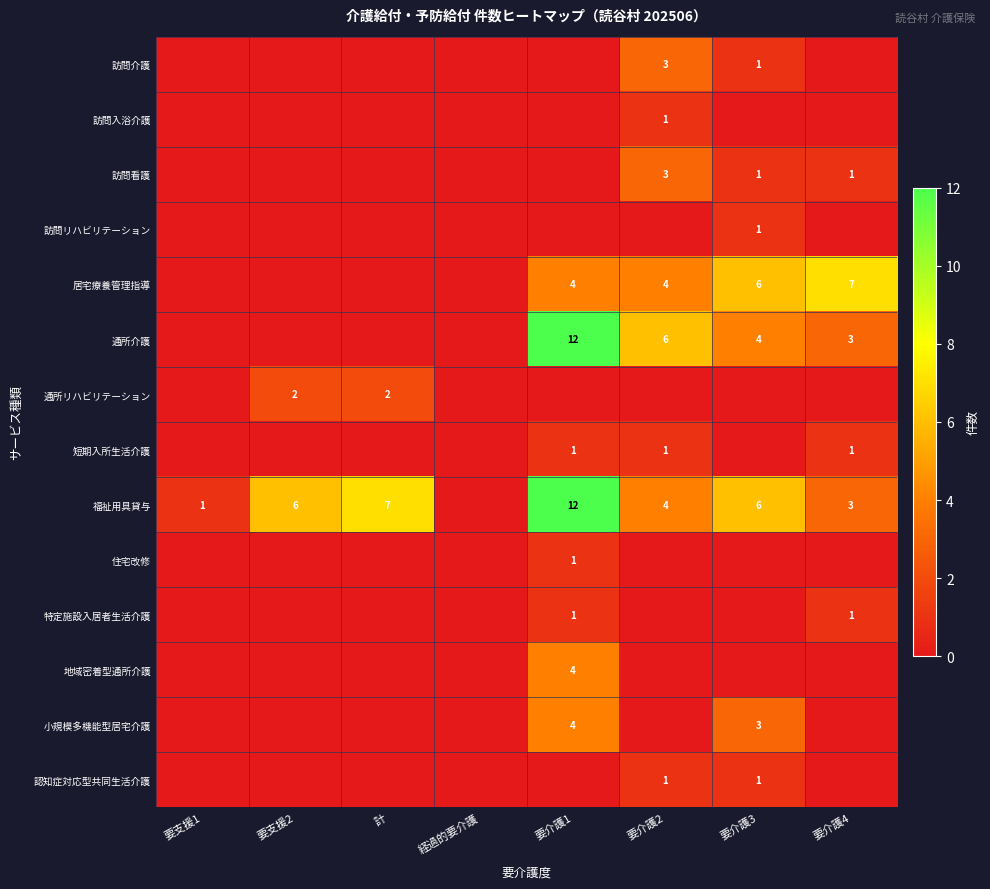

The value of 通所介護 at 要介護4 is 3. True or false?

True